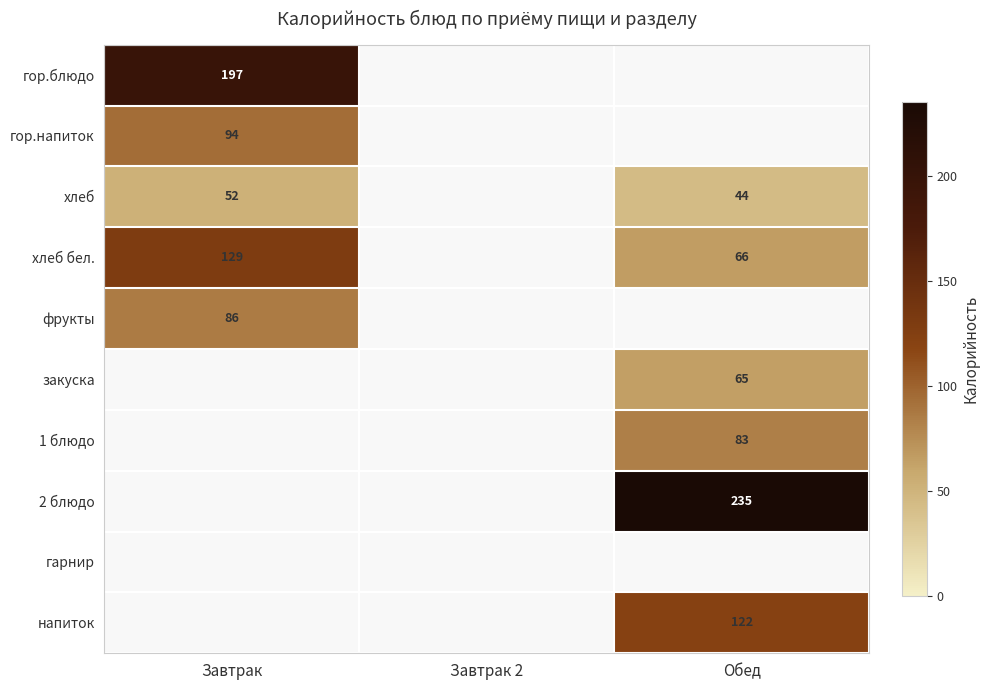

Which label corresponds to the smallest value in the chart?

Обед